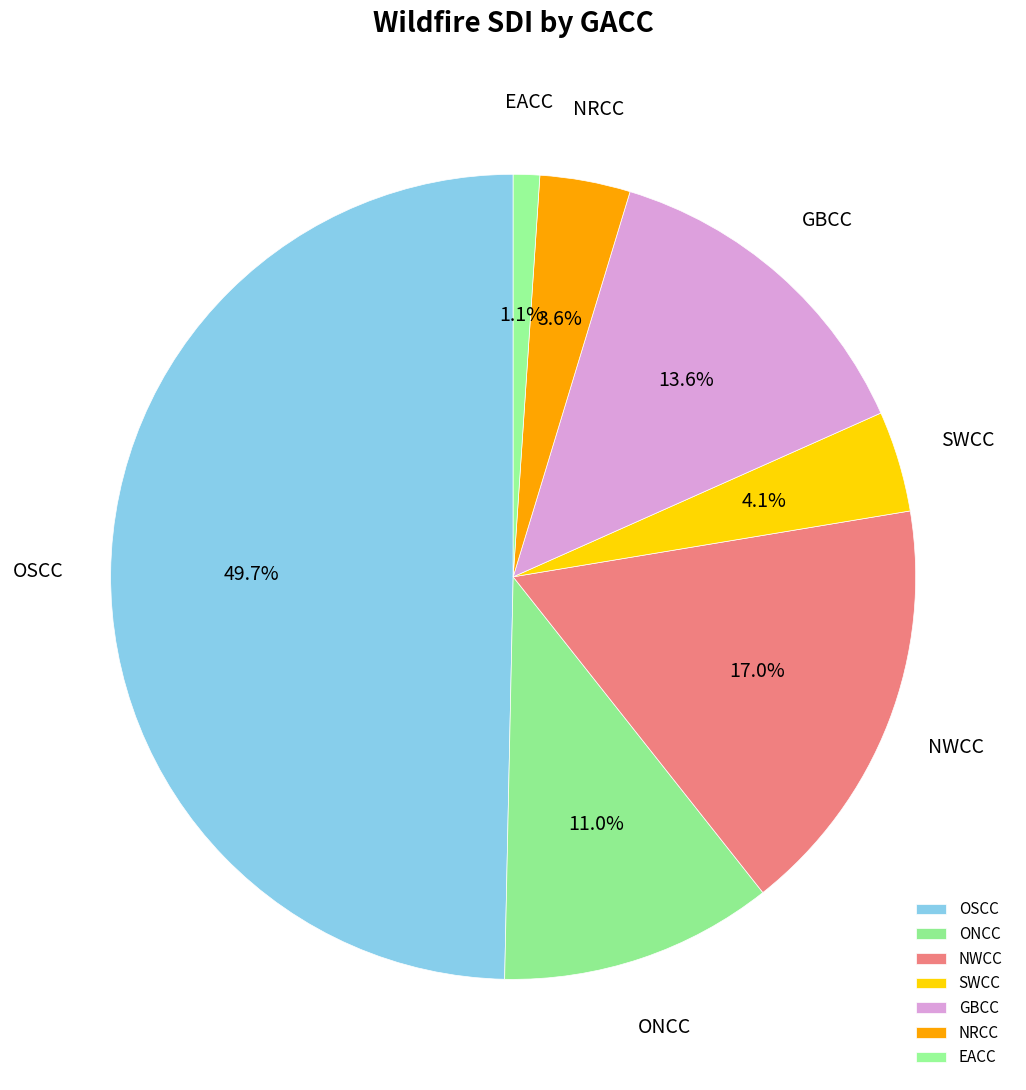

Which category has the smallest portion of the pie?

EACC